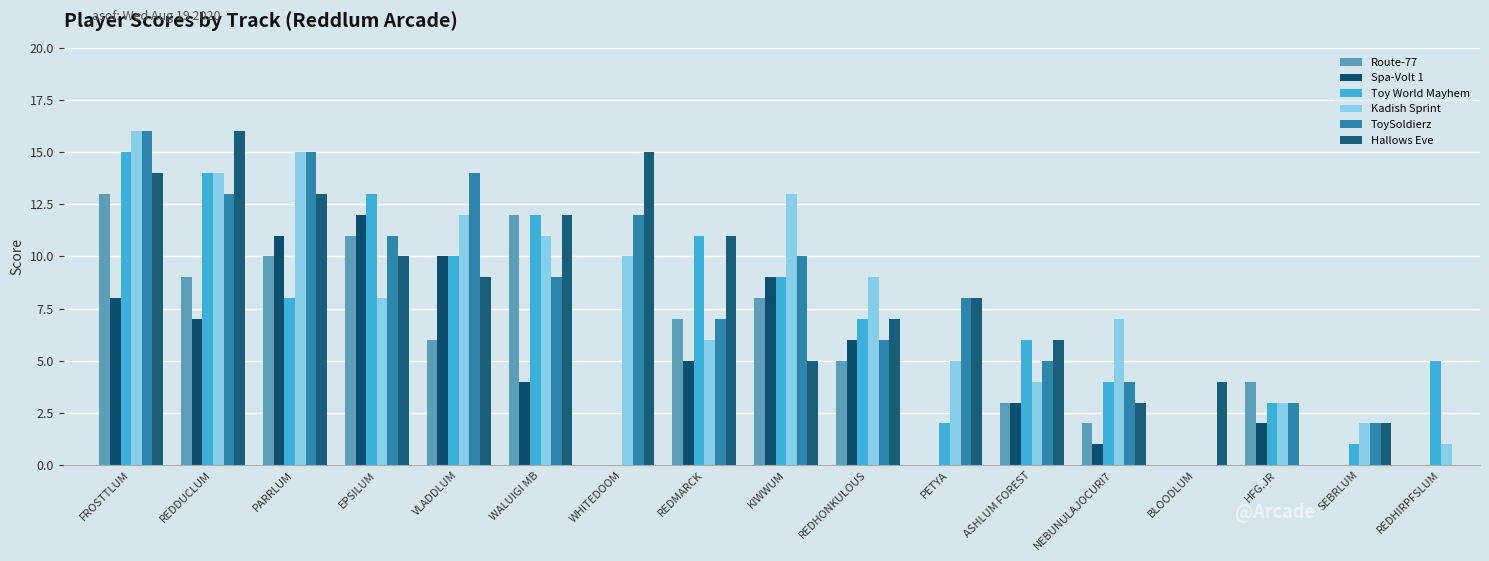

Reading right to left, transcribe all the data shown in this chart.

Route-77: 0	0	4	0	2	3	0	5	8	7	0	12	6	11	10	9	13
Spa-Volt 1: 0	0	2	0	1	3	0	6	9	5	0	4	10	12	11	7	8
Toy World Mayhem: 5	1	3	0	4	6	2	7	9	11	0	12	10	13	8	14	15
Kadish Sprint: 1	2	3	0	7	4	5	9	13	6	10	11	12	8	15	14	16
ToySoldierz: 0	2	3	0	4	5	8	6	10	7	12	9	14	11	15	13	16
Hallows Eve: 0	2	0	4	3	6	8	7	5	11	15	12	9	10	13	16	14